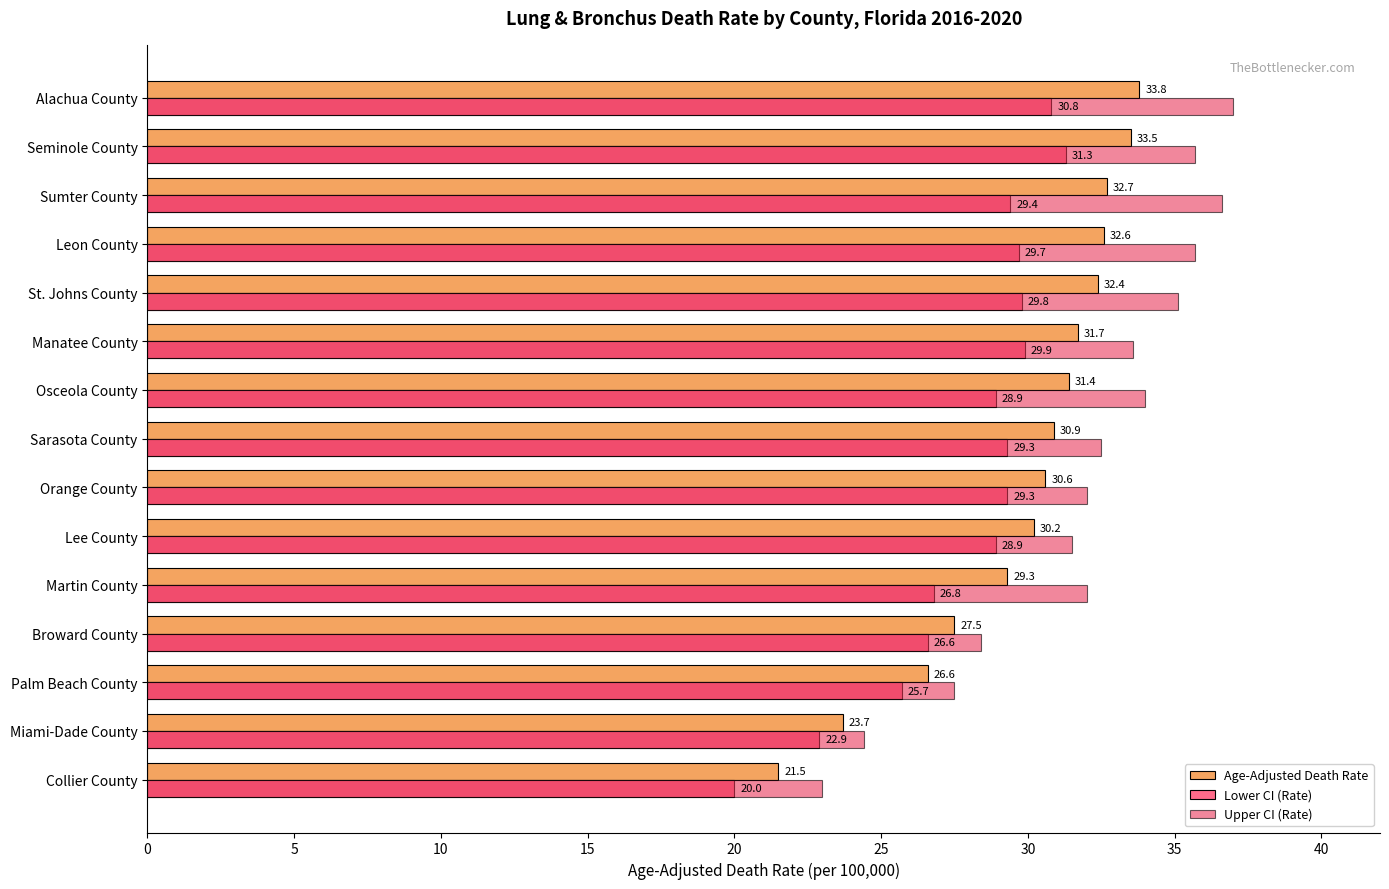

Where is Lower CI (Rate) nearest to the value 25?

Palm Beach County